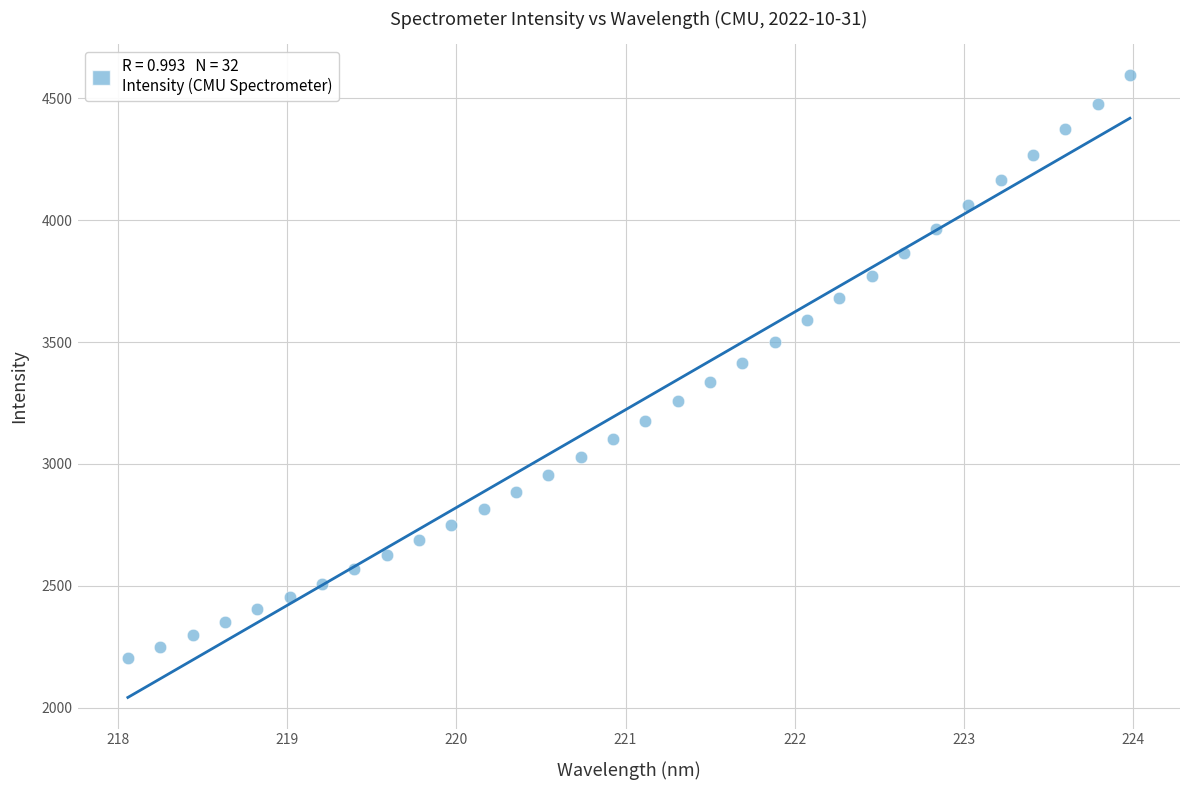

What is the range of Y values (max minus min)?

2389.9